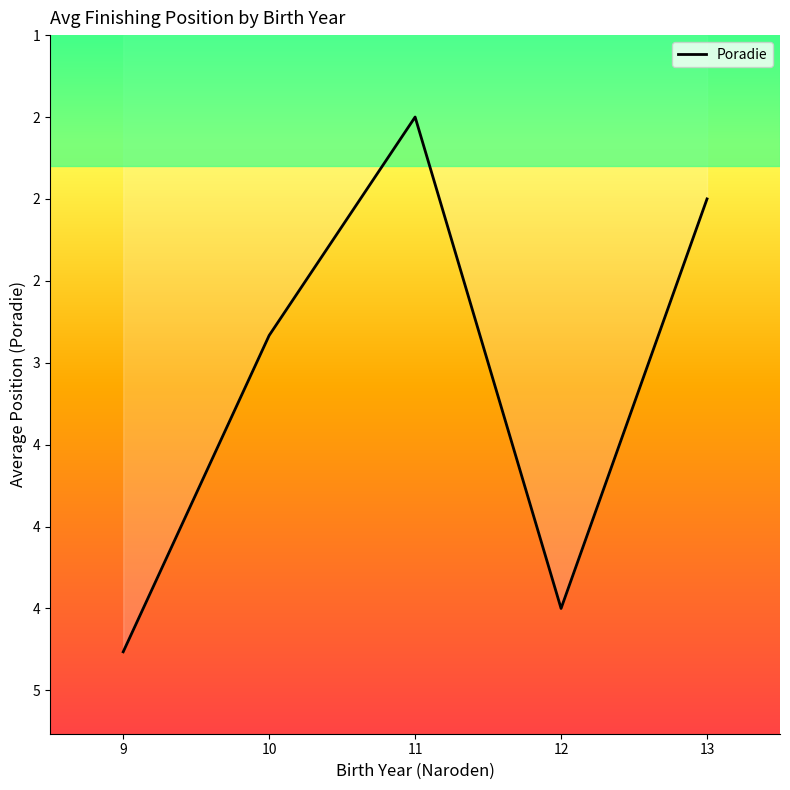

Rank the categories by value from lowest to highest.

11, 13, 10, 12, 9